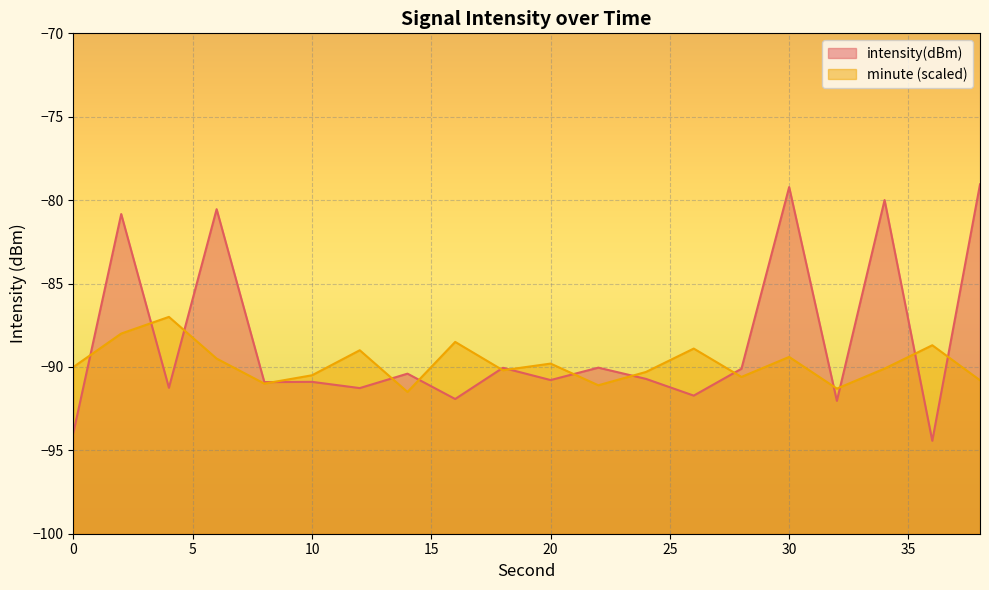

Reading left to right, what are all the values shown in this chart?

intensity(dBm): -93.9	-80.8	-91.3	-80.5	-90.9	-90.9	-91.3	-90.4	-91.9	-90.1	-90.8	-90.0	-90.7	-91.7	-90.1	-79.2	-92.0	-80.0	-94.4	-79.1
minute_scaled: -90.0	-88.0	-87.0	-89.5	-91.0	-90.5	-89.0	-91.5	-88.5	-90.2	-89.8	-91.1	-90.3	-88.9	-90.6	-89.4	-91.3	-90.1	-88.7	-90.8